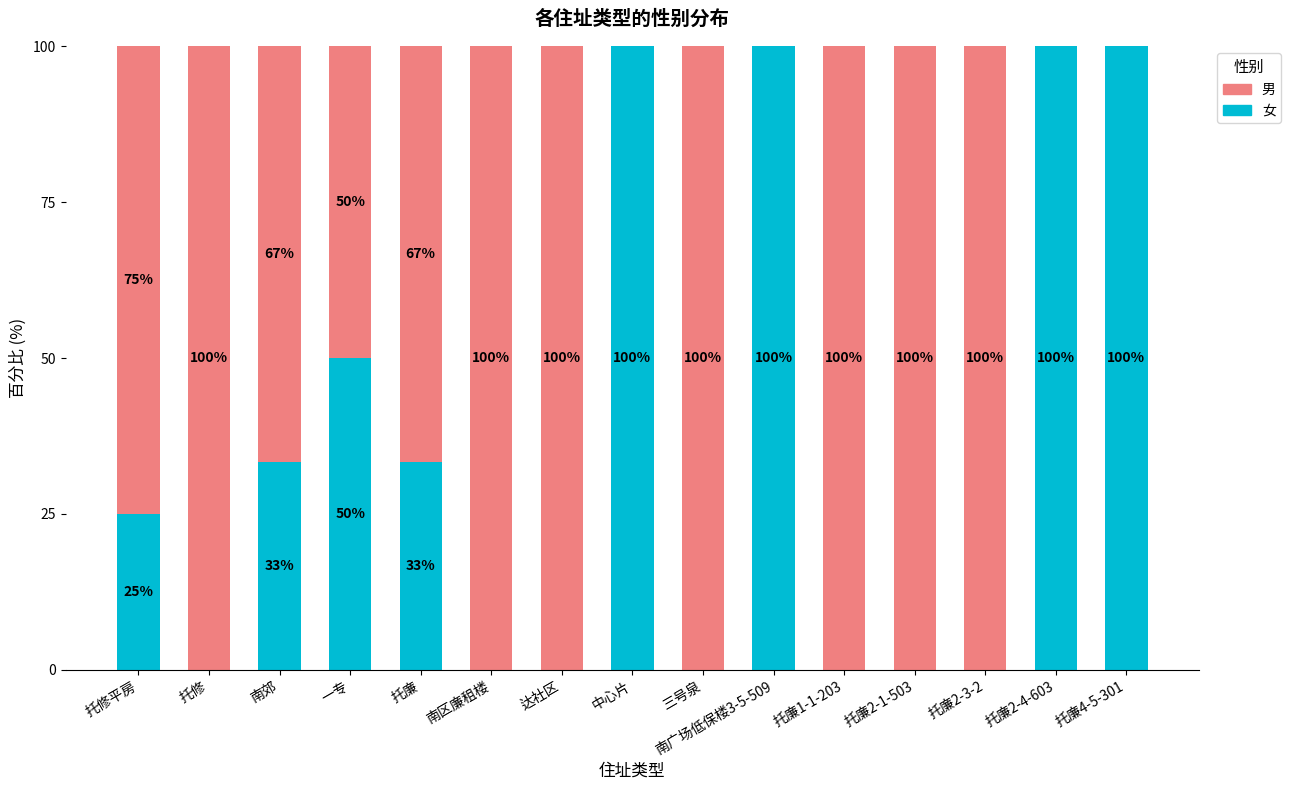

Are the bars grouped side by side (vs. stacked)?

No